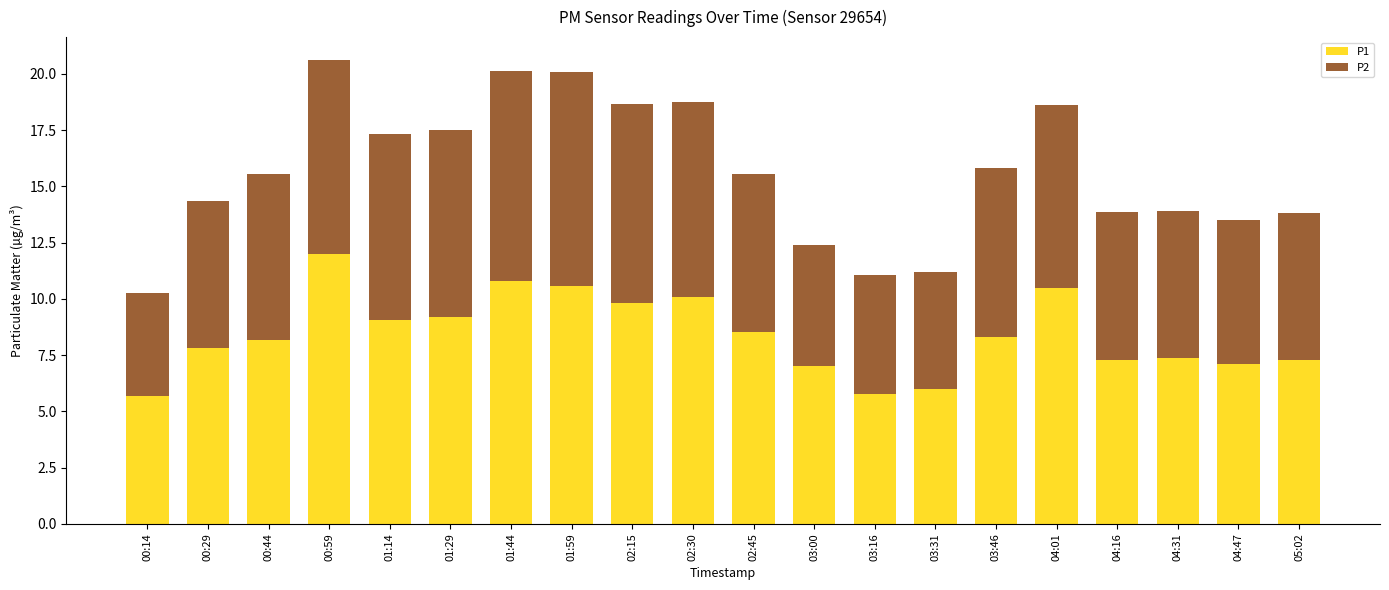

What is the difference between the maximum and minimum values in the P1 series?

6.3